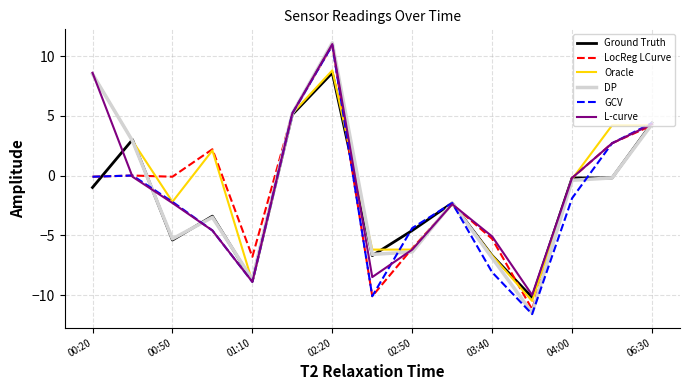

Which series has the largest range (max minus min)?

DP